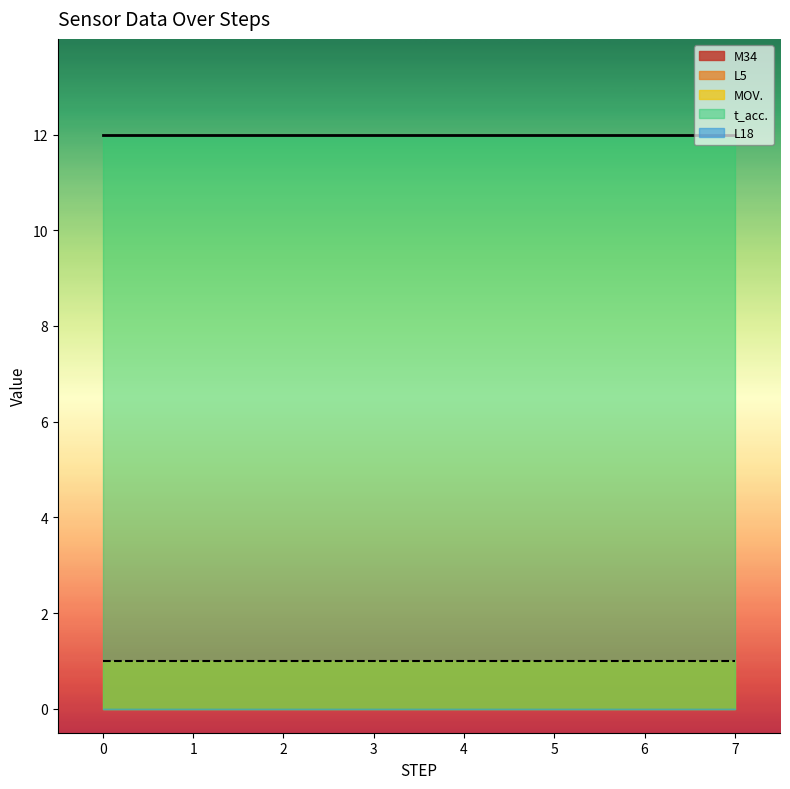

What is the spread (max minus min) of values at 3?

12